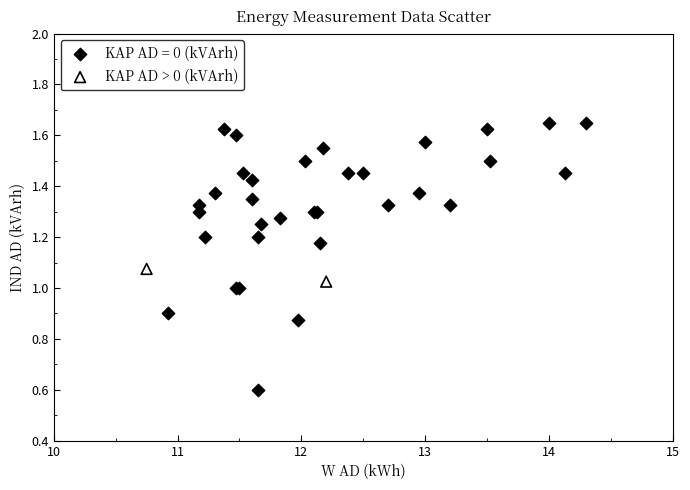

What are all the series names shown in the legend?

KAP AD = 0 (kVArh), KAP AD > 0 (kVArh)